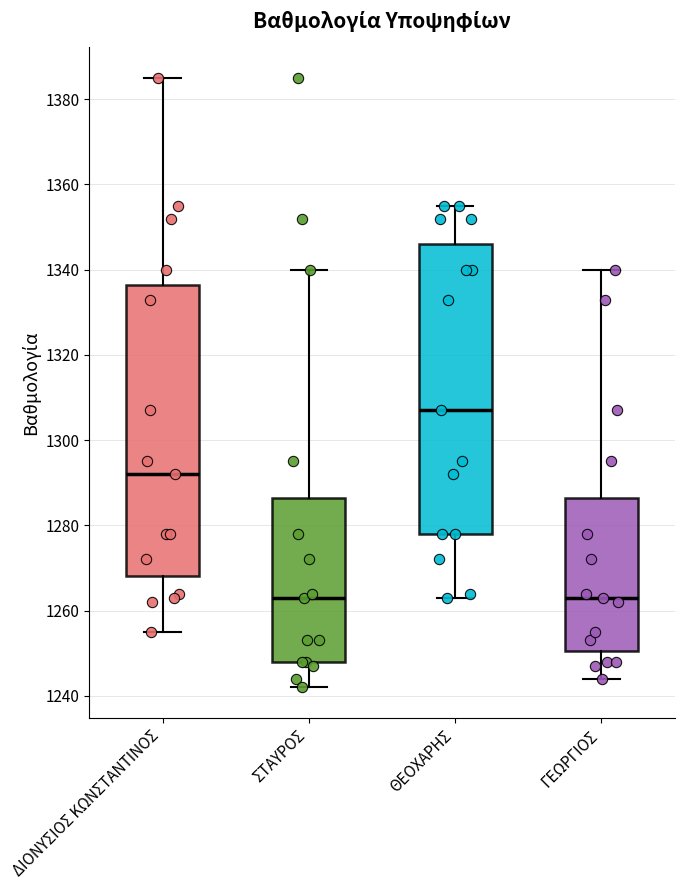

Reading left to right, transcribe this box plot: for each box, give where its median line is, the range the box spans, and where its two whiskers end, as read against the y-axis. The values are not printed on the chart, so give them approximately, as read against the axis.

ΔΙΟΝΥΣΙΟΣ ΚΩΝΣΤΑΝΤΙΝΟΣ: median 1292, box 1268 to 1336, whiskers 1256 to 1386
ΣΤΑΥΡΟΣ: median 1264, box 1248 to 1286, whiskers 1242 to 1340
ΘΕΟΧΑΡΗΣ: median 1308, box 1278 to 1346, whiskers 1264 to 1356
ΓΕΩΡΓΙΟΣ: median 1264, box 1250 to 1286, whiskers 1244 to 1340